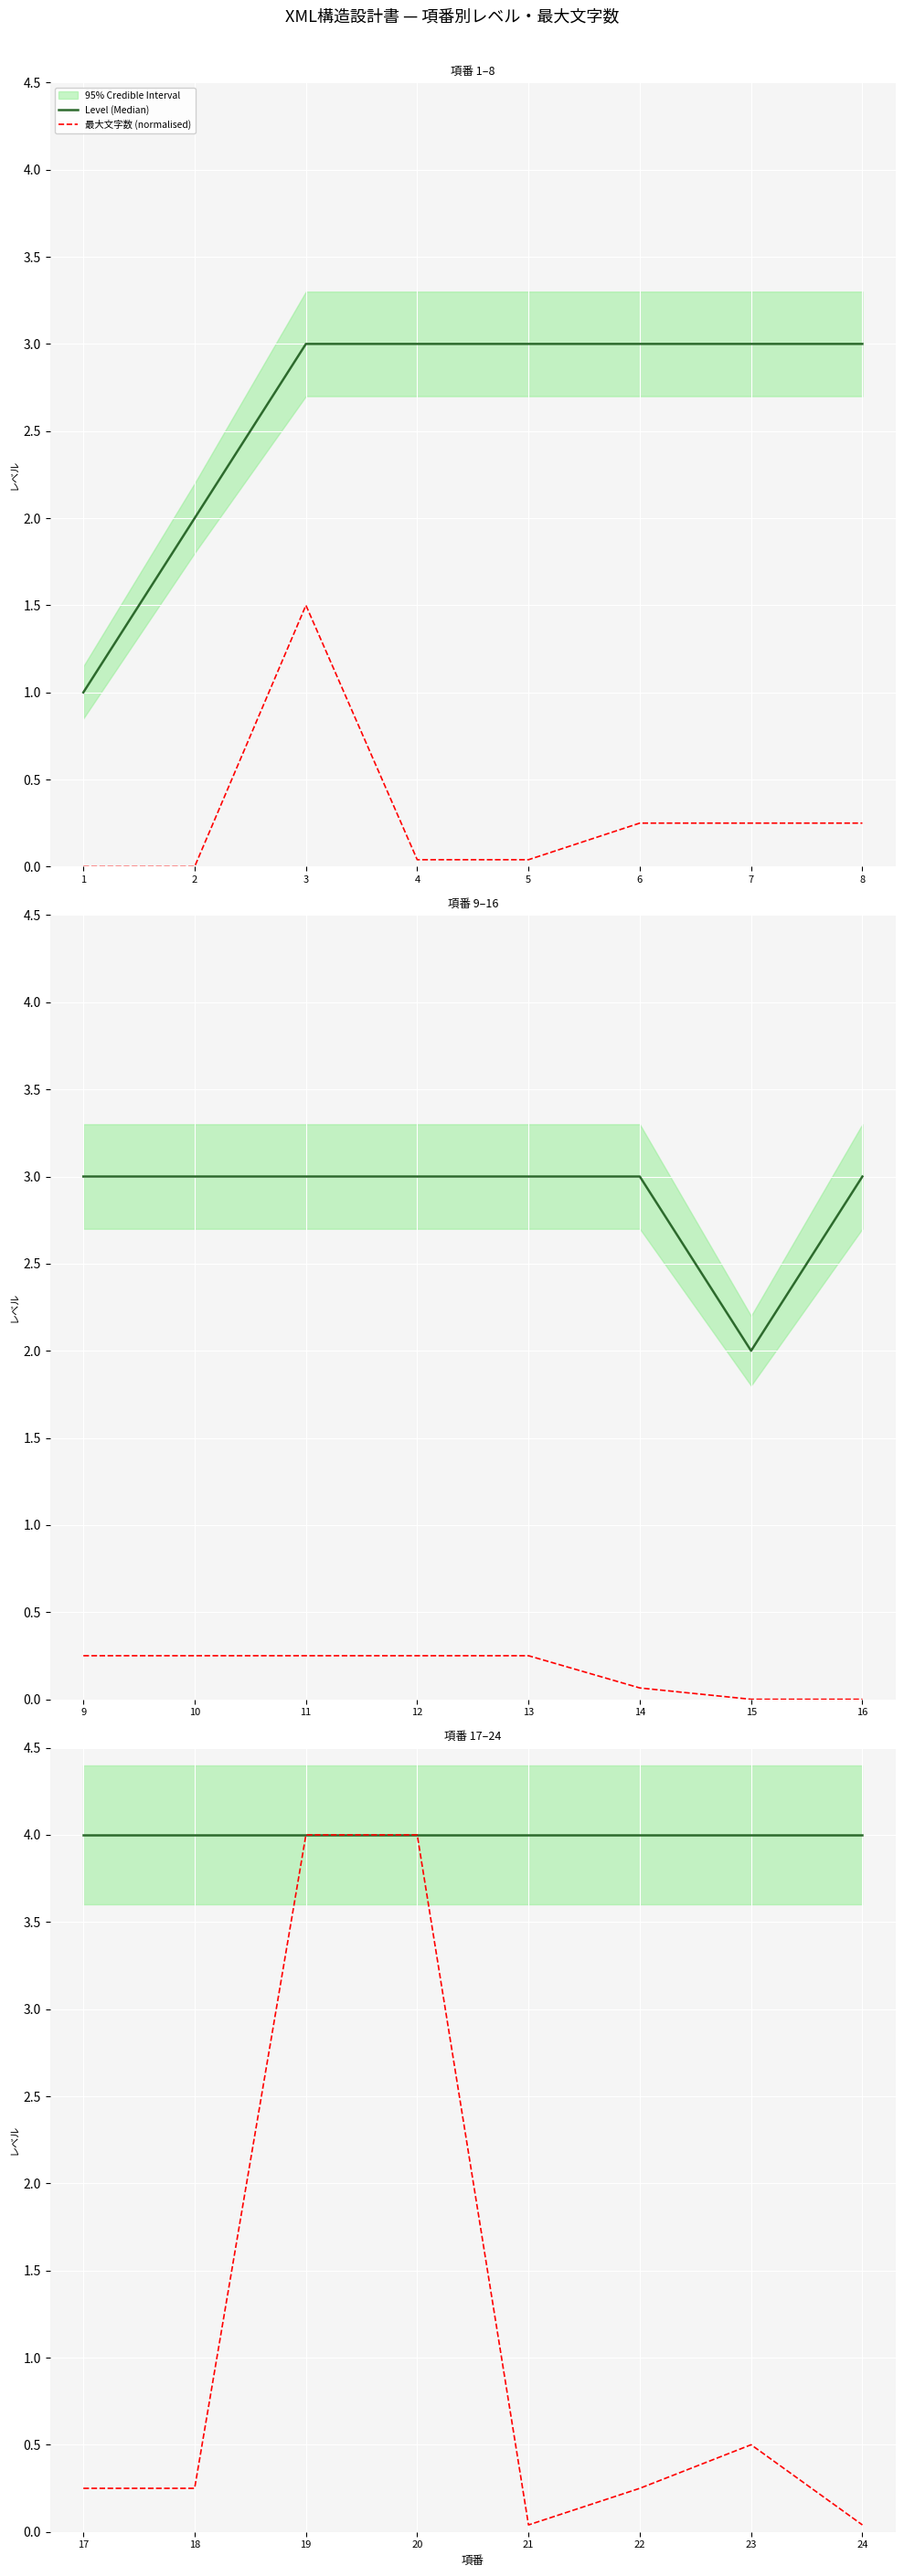

What is the value of the Level (Median) point at the 4th from the left?

4.0